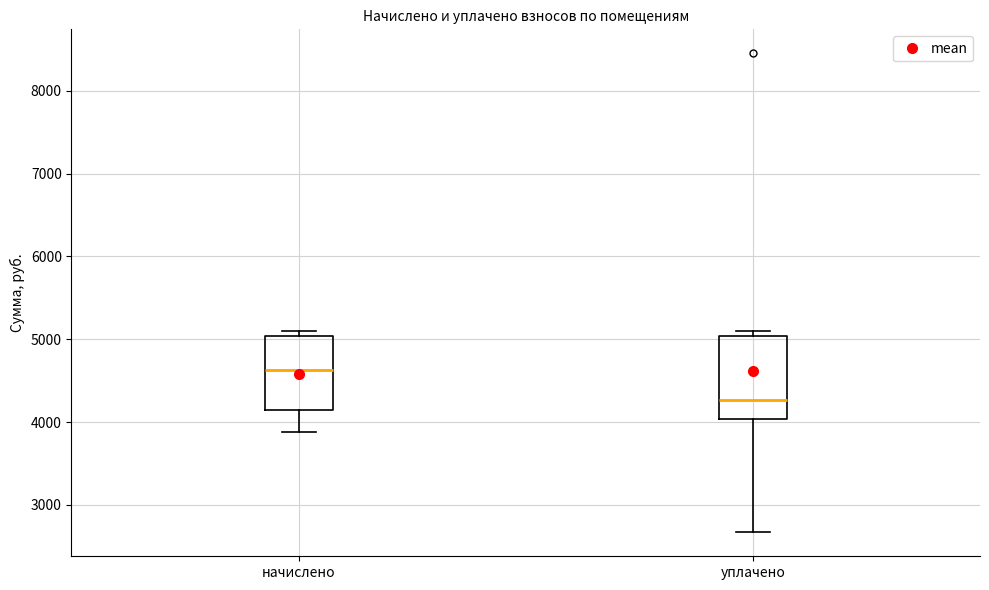

Which box has the lowest median line?

уплачено